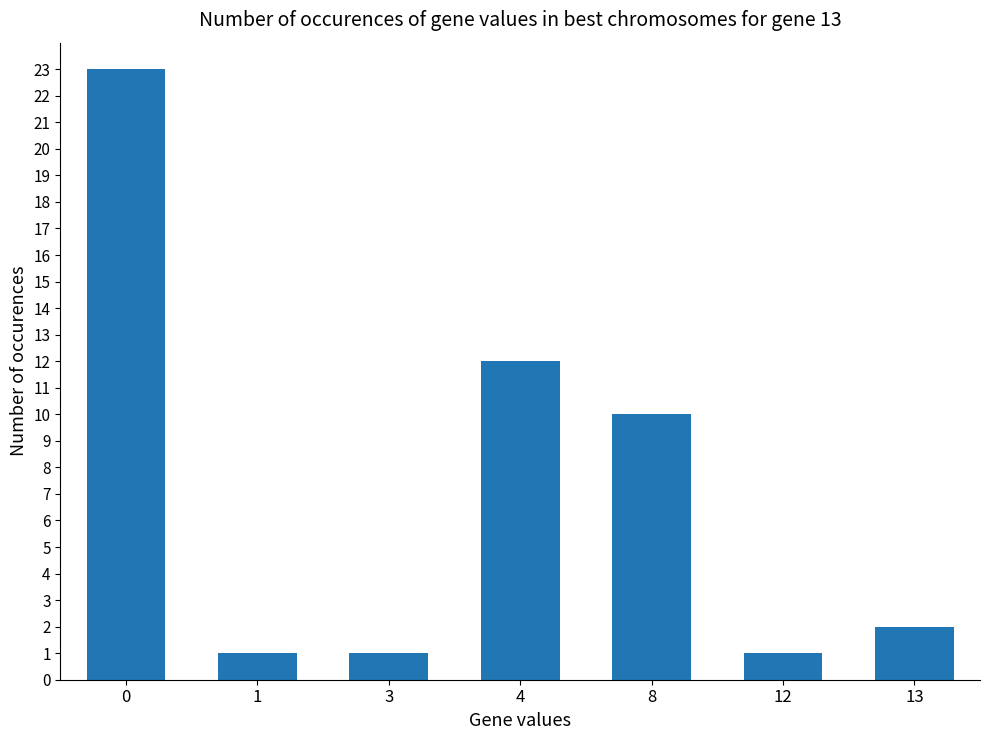

Reading left to right, list all the values displayed in this chart.

23	1	1	12	10	1	2